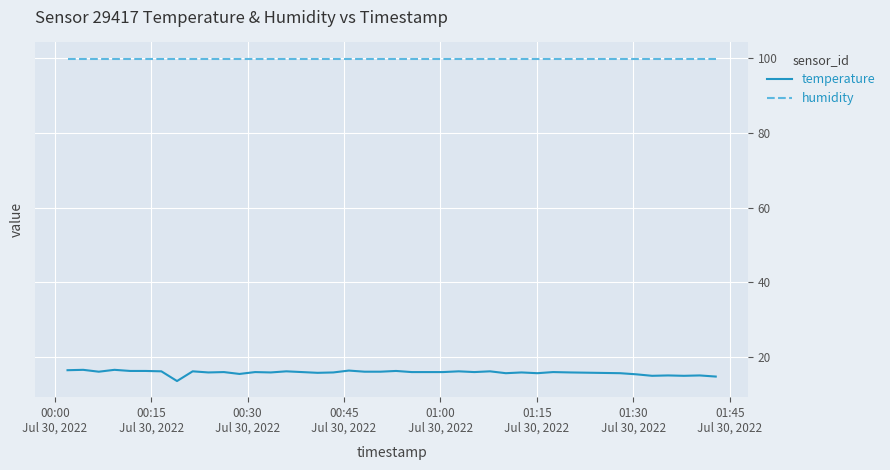

Is this an area chart (filled region under the line)?

No